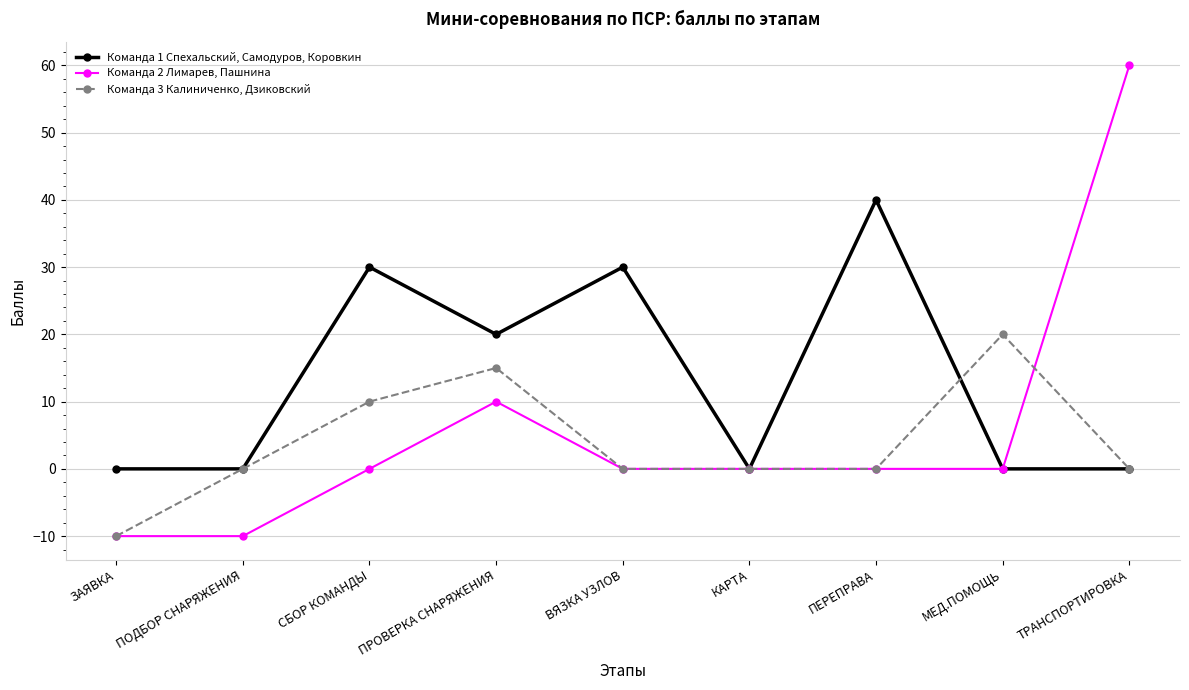

What is the maximum value for Команда 3 Калиниченко, Дзиковский?

20